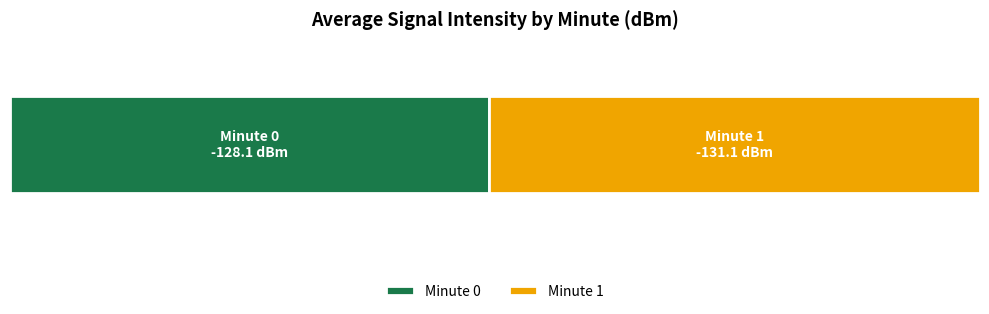

What are all the series names shown in the legend?

Minute 0, Minute 1